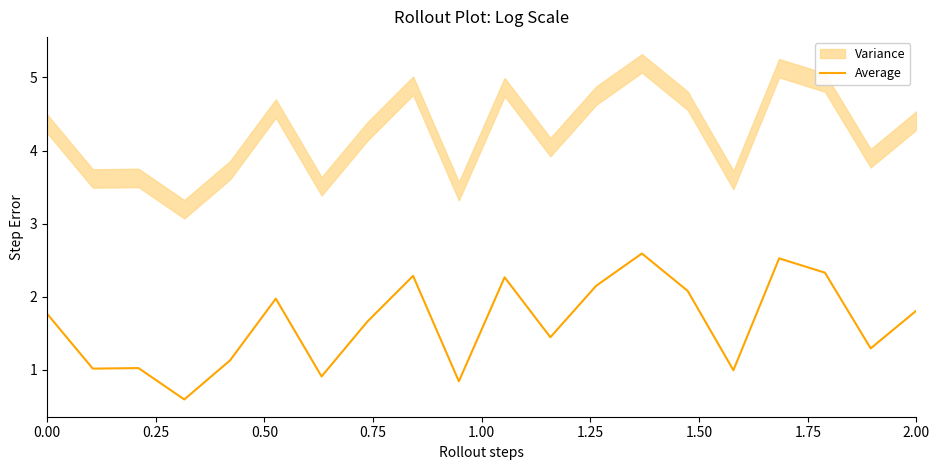

What is the highest value of the Average series?

2.6